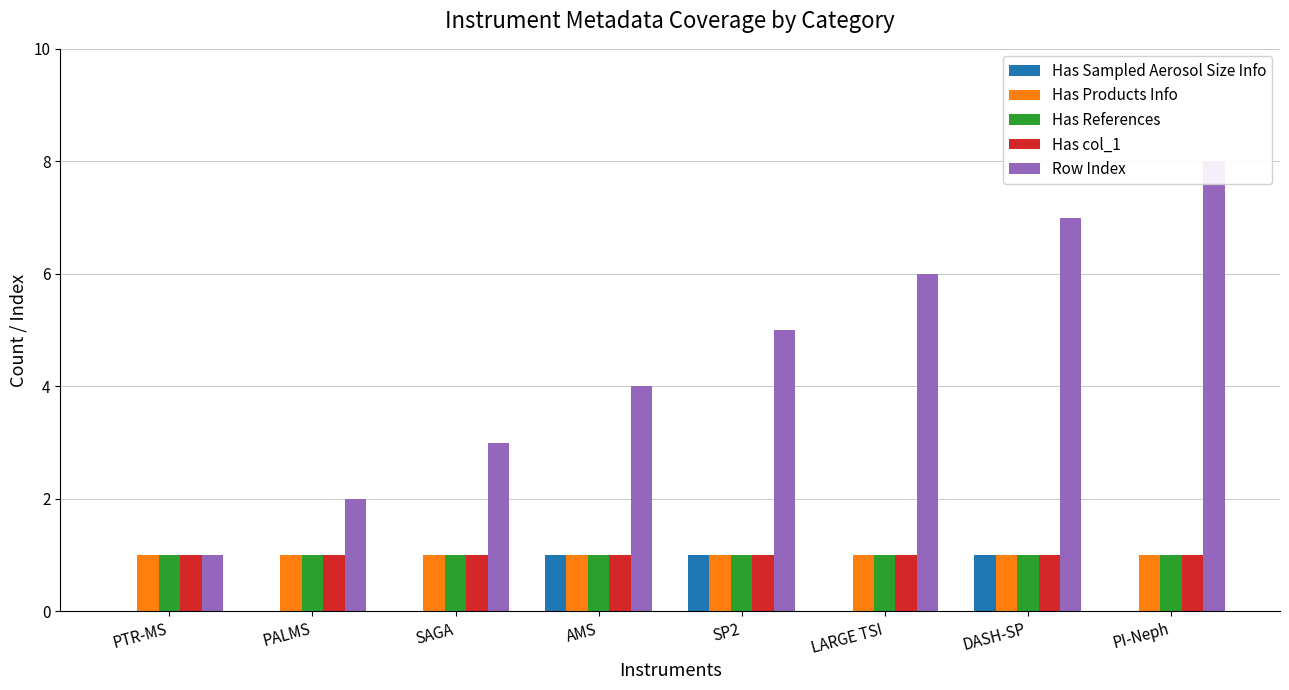

At which category is the sum across all series the highest?

DASH-SP